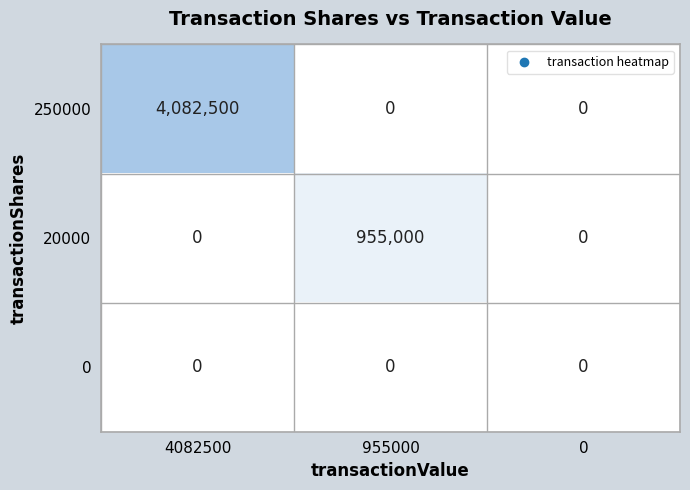

Count the number of categories in the chart.

3